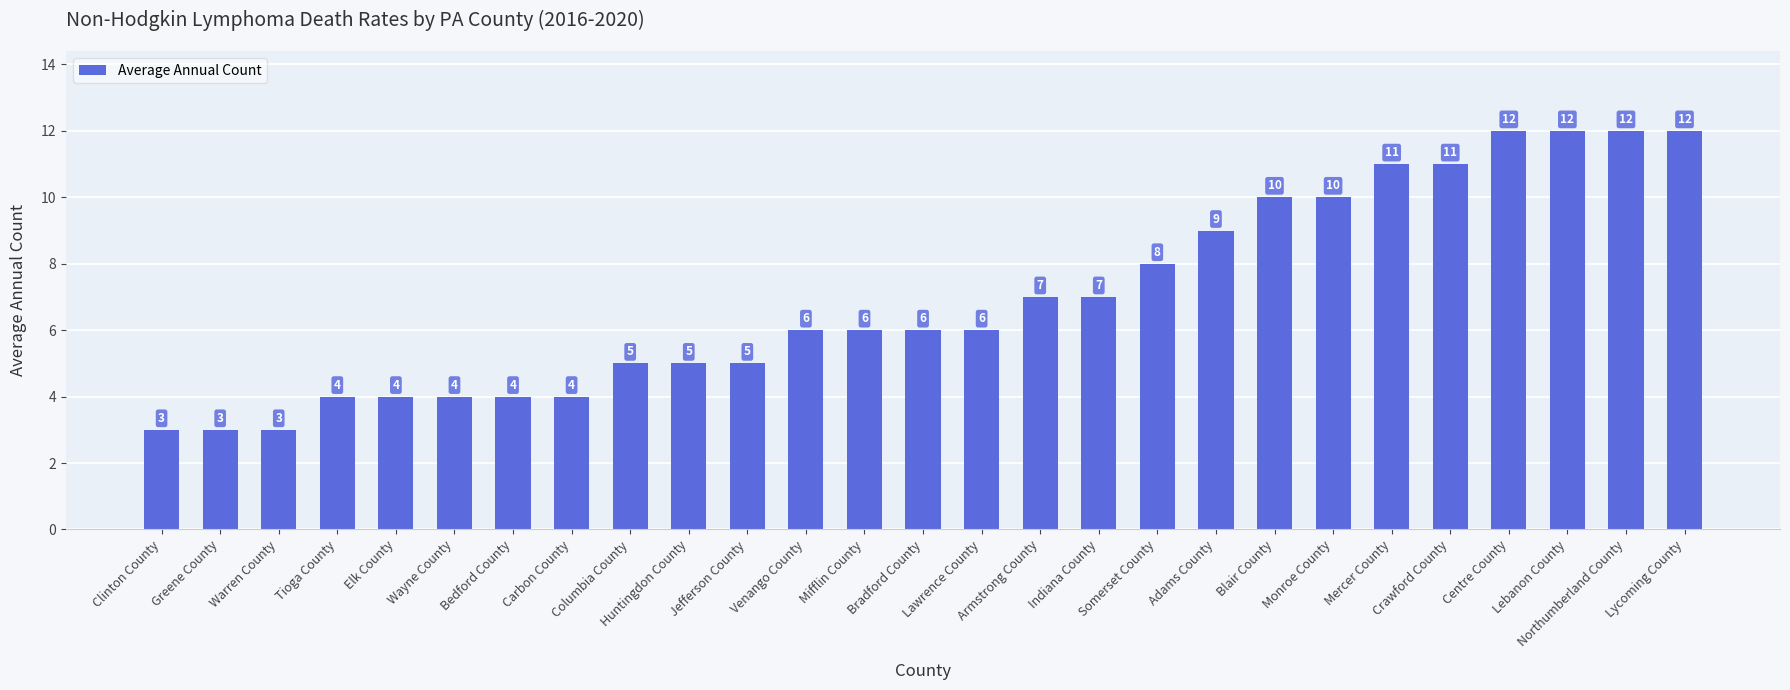

What is the value of the 2nd bar from the left?

3